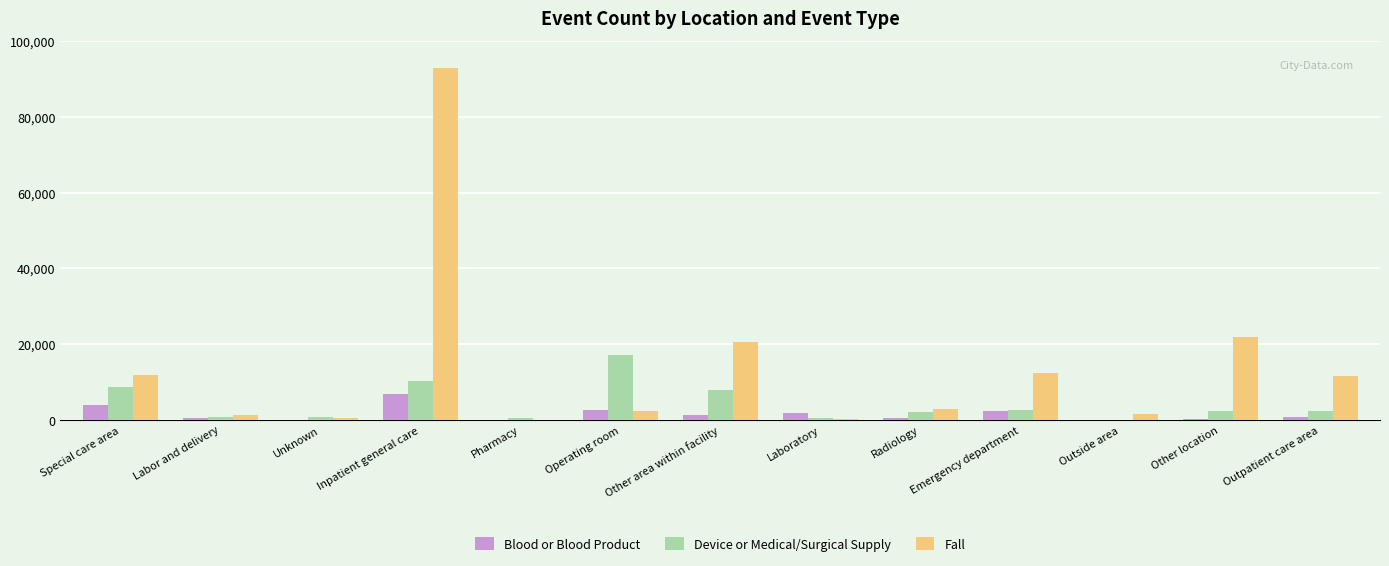

The value of Device or Medical/Surgical Supply at Inpatient general care is 2685. True or false?

False